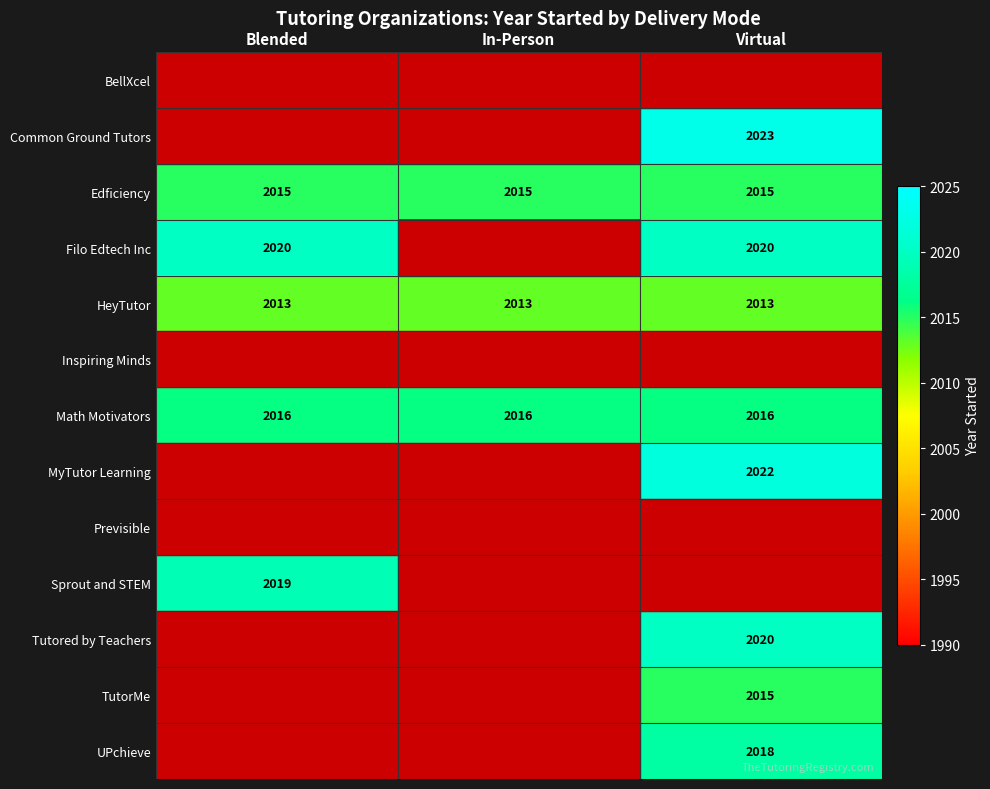

What is the total value across all series at In-Person?

6044